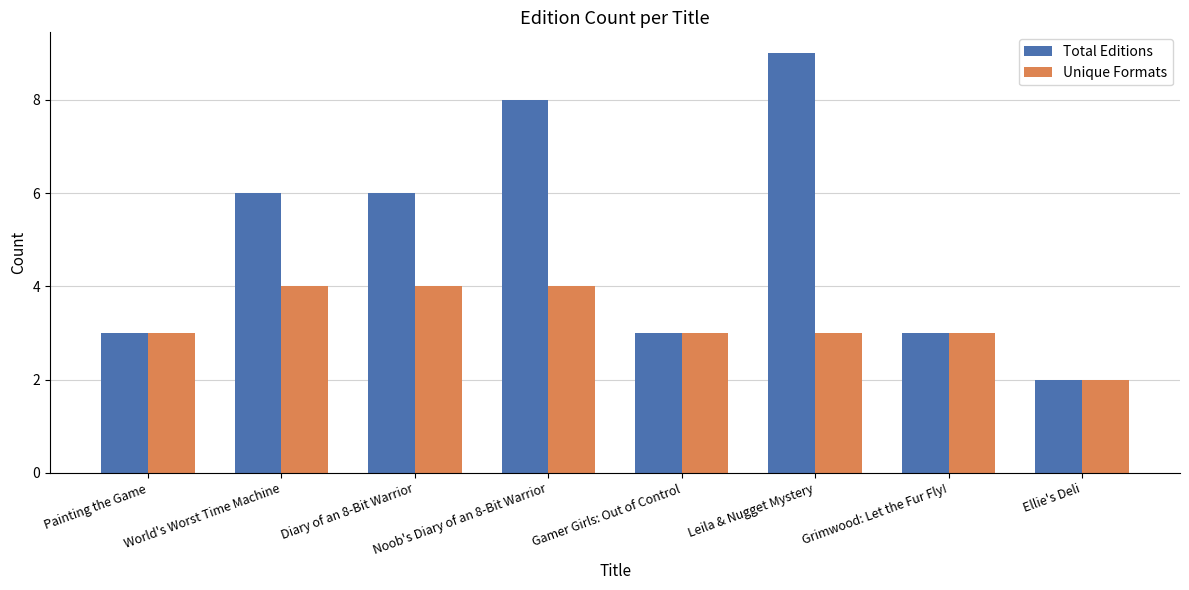

What is the maximum value shown in the chart?

9